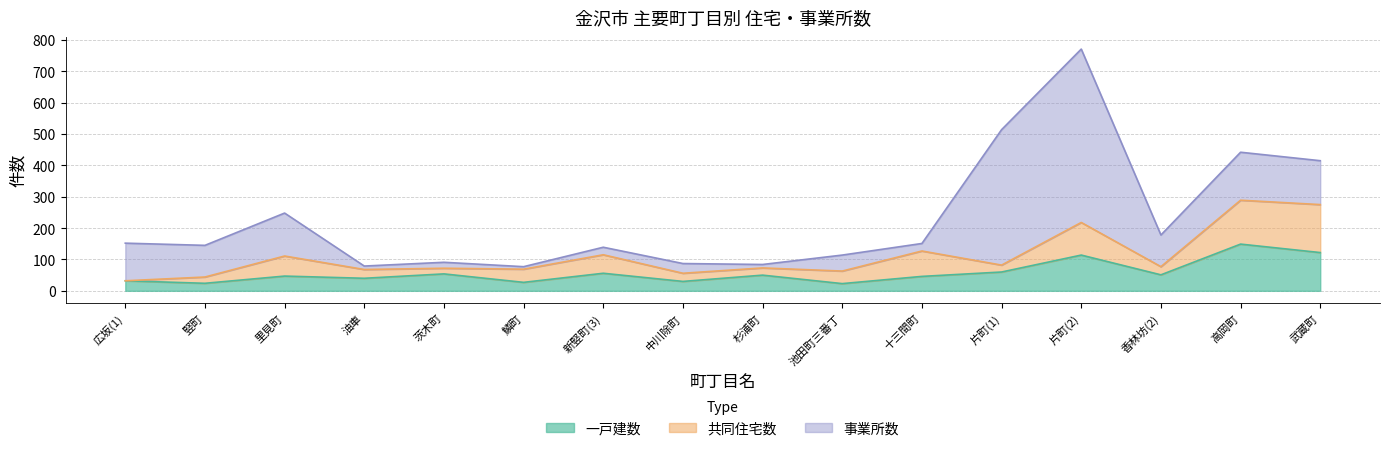

Where is 一戸建数 nearest to the value 86?

片町(1)